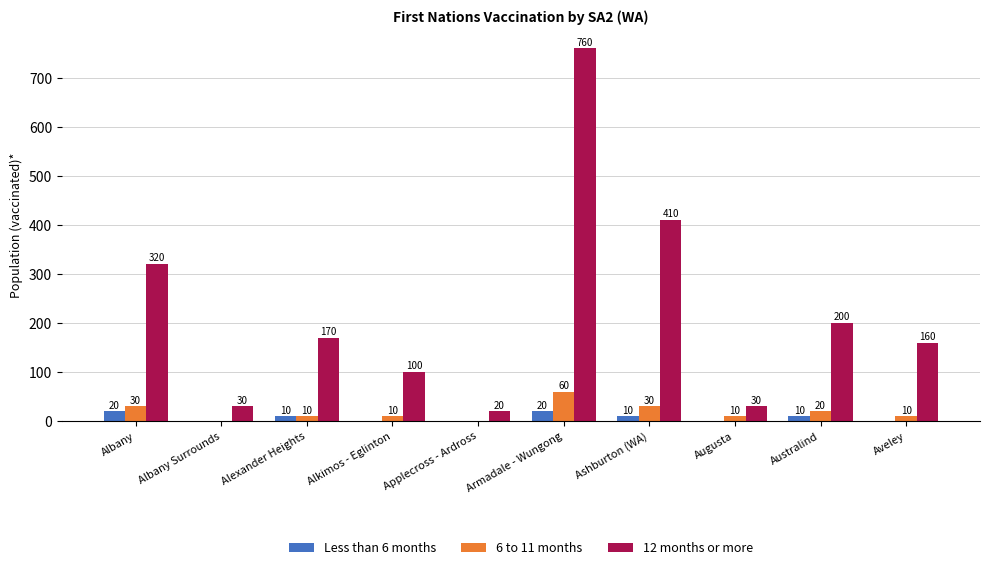

Where does the 12 months or more series first go above 170?

Albany